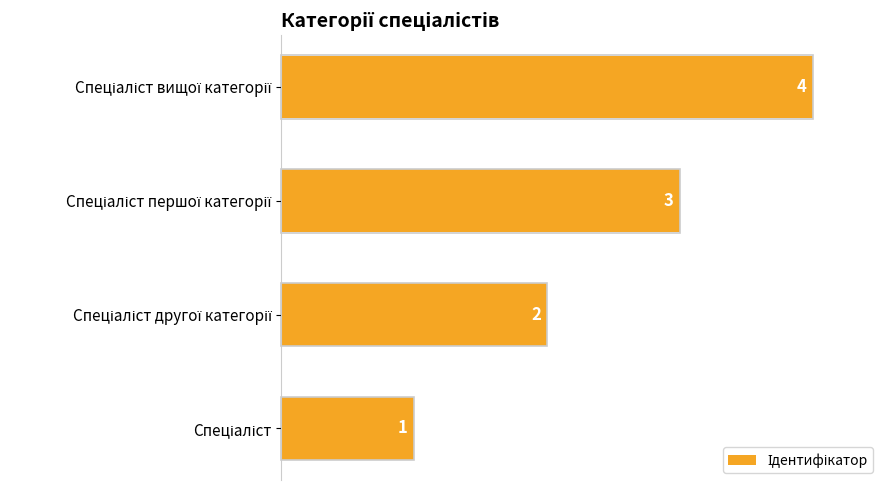

How many series are shown in this chart?

1